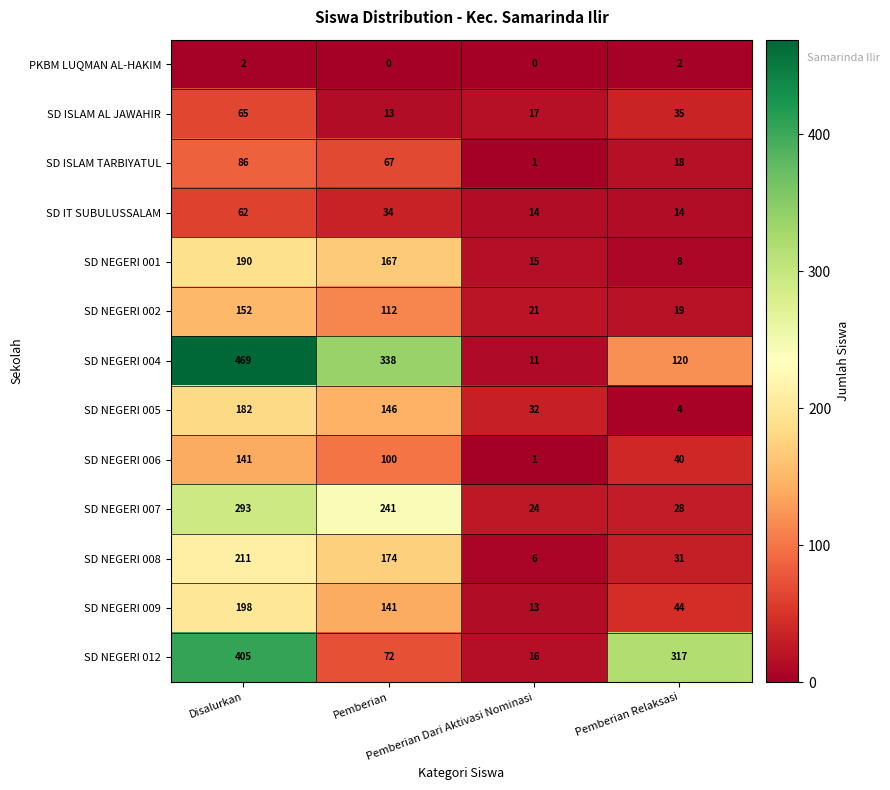

List the series in order of their peak value, lowest first.

PKBM LUQMAN AL-HAKIM, SD IT SUBULUSSALAM, SD ISLAM AL JAWAHIR, SD ISLAM TARBIYATUL, SD NEGERI 006, SD NEGERI 002, SD NEGERI 005, SD NEGERI 001, SD NEGERI 009, SD NEGERI 008, SD NEGERI 007, SD NEGERI 012, SD NEGERI 004